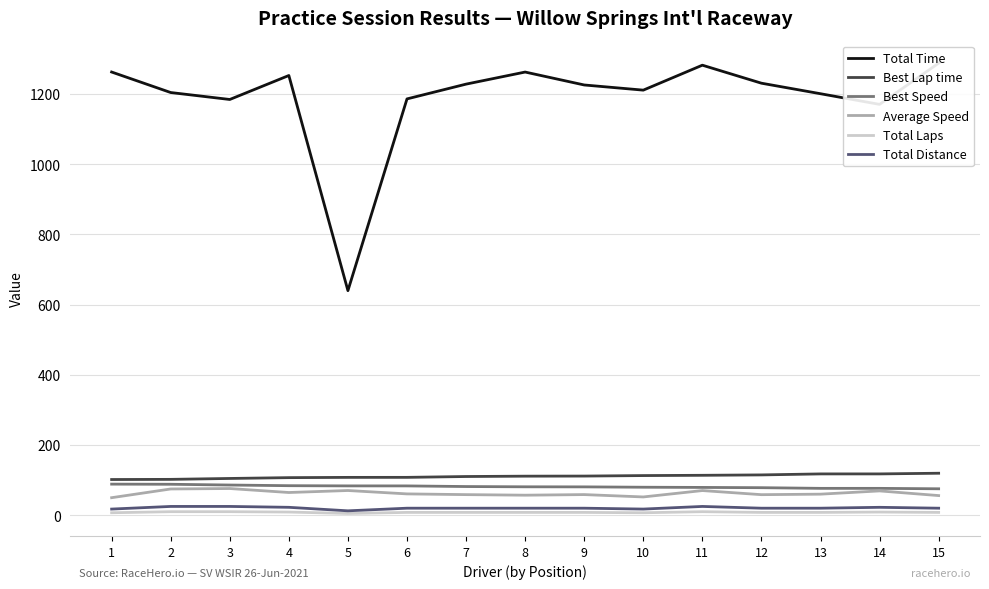

Which series has the largest range (max minus min)?

Total Time